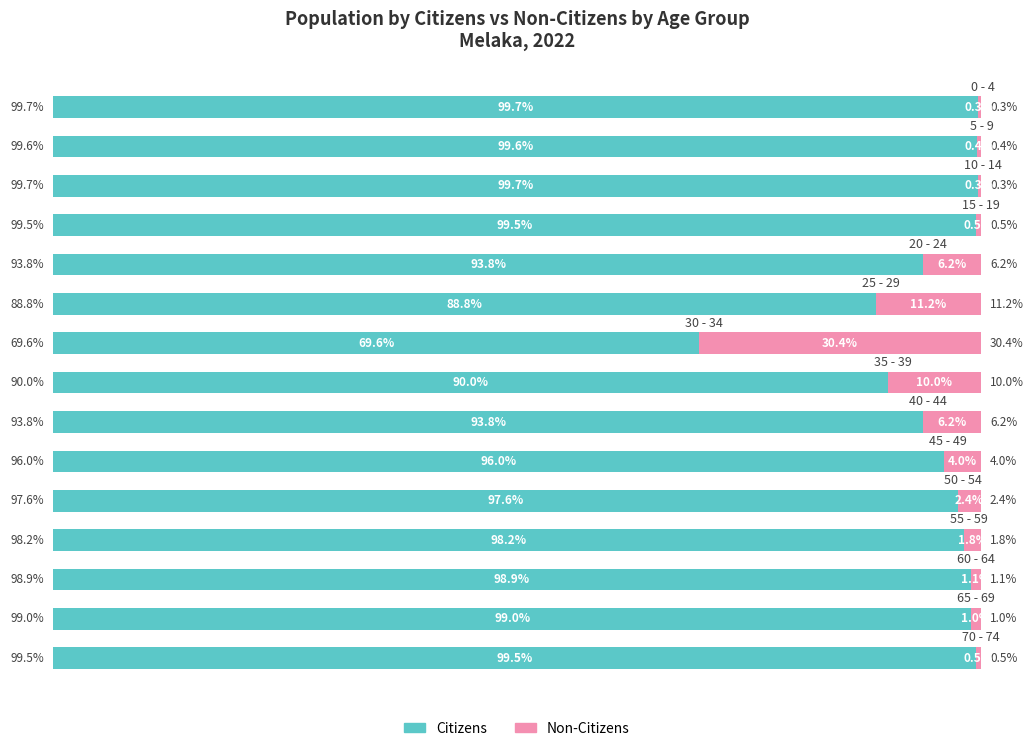

At how many categories does at least one series exceed 91?

12